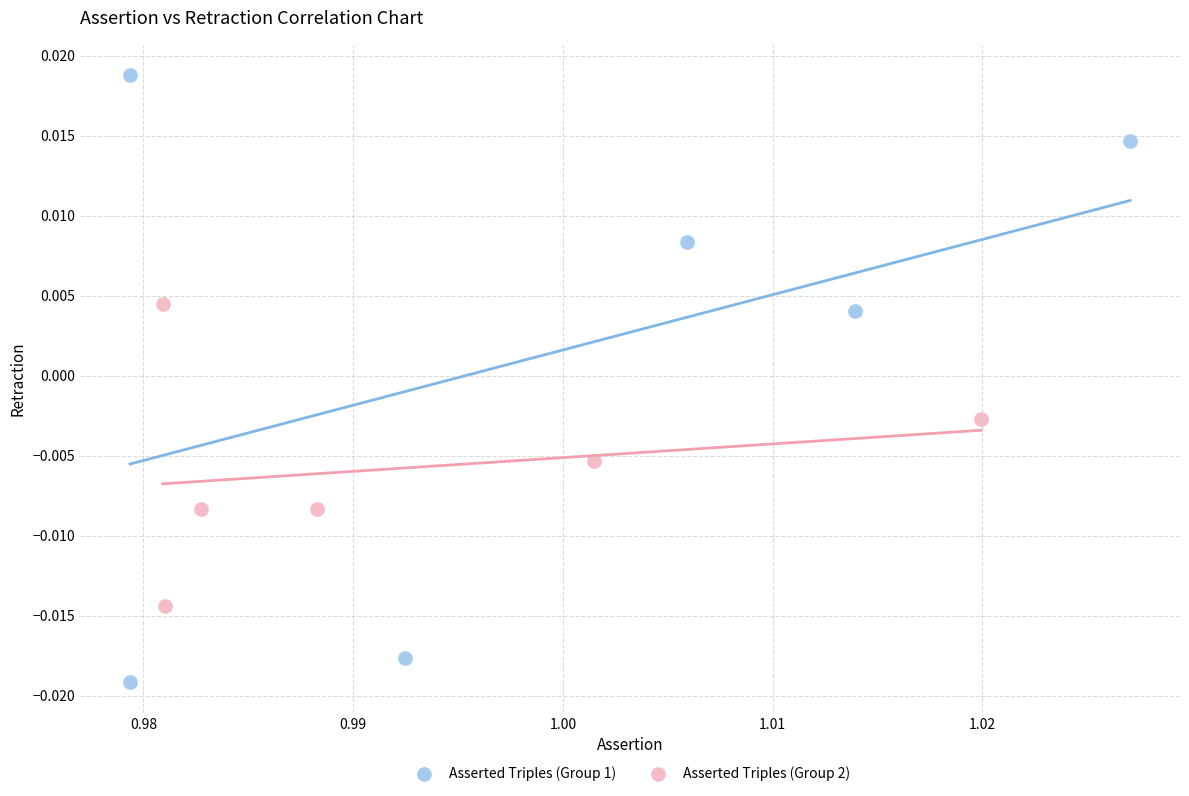

What are all the series names shown in the legend?

Asserted Triples (Group 1), Asserted Triples (Group 2)